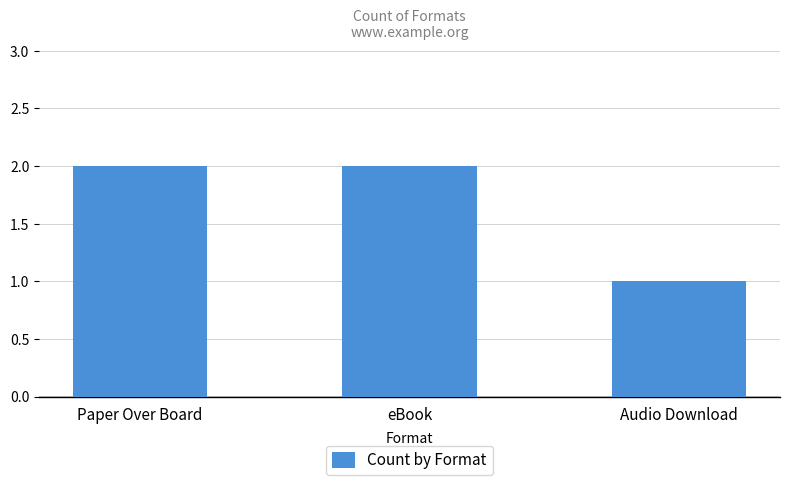

The chart shows a value of 2 at Audio Download. True or false?

False